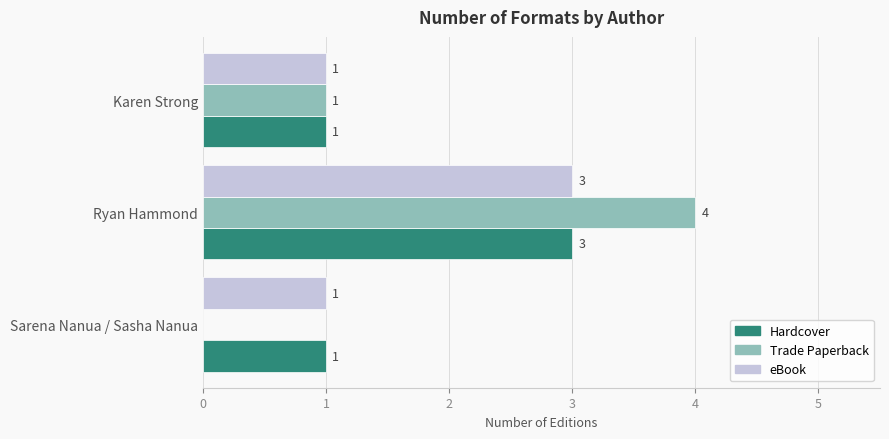

Count the Trade Paperback values in the range 0 to 4.

3